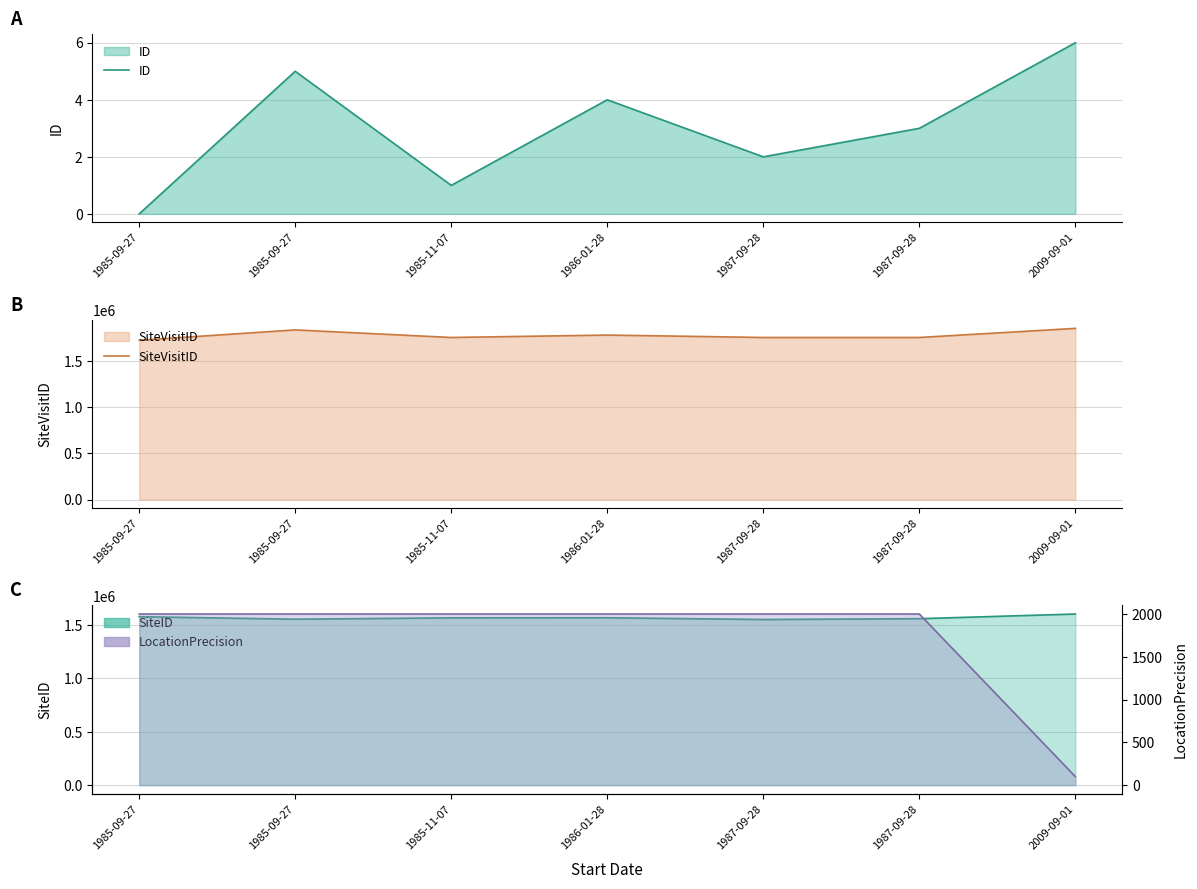

What is the maximum value for LocationPrecision?

2000